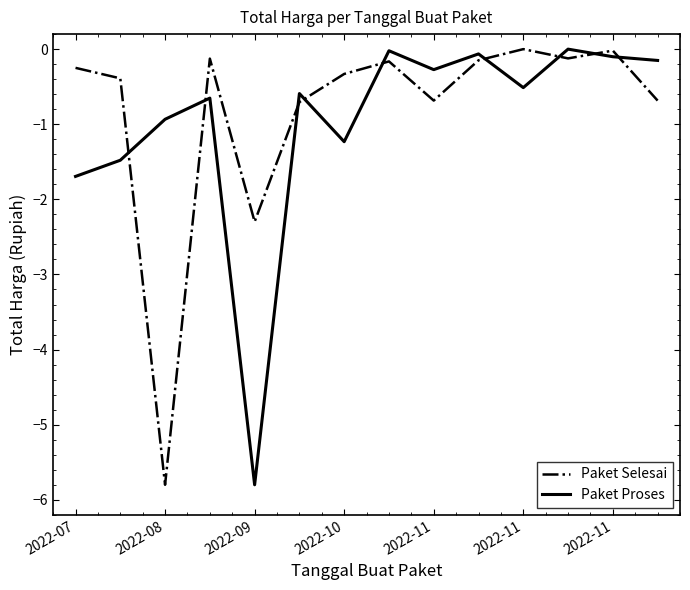

True or false: Paket Proses and Paket Selesai cross at least once.

True